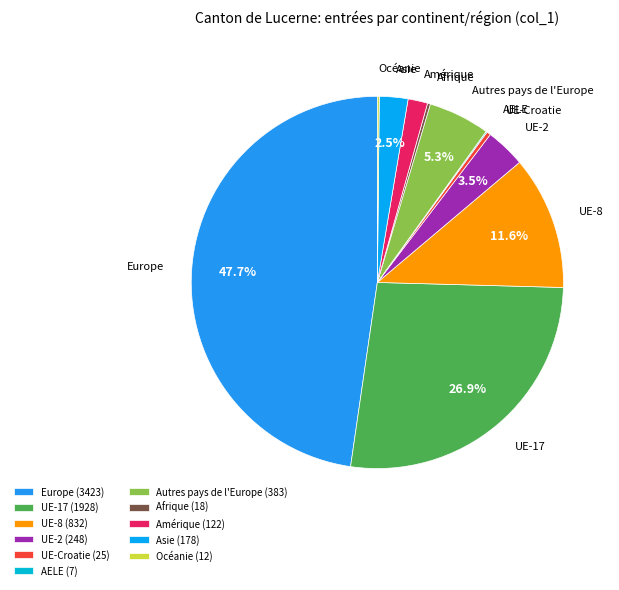

Is there any slice that represents more than half of the pie?

No